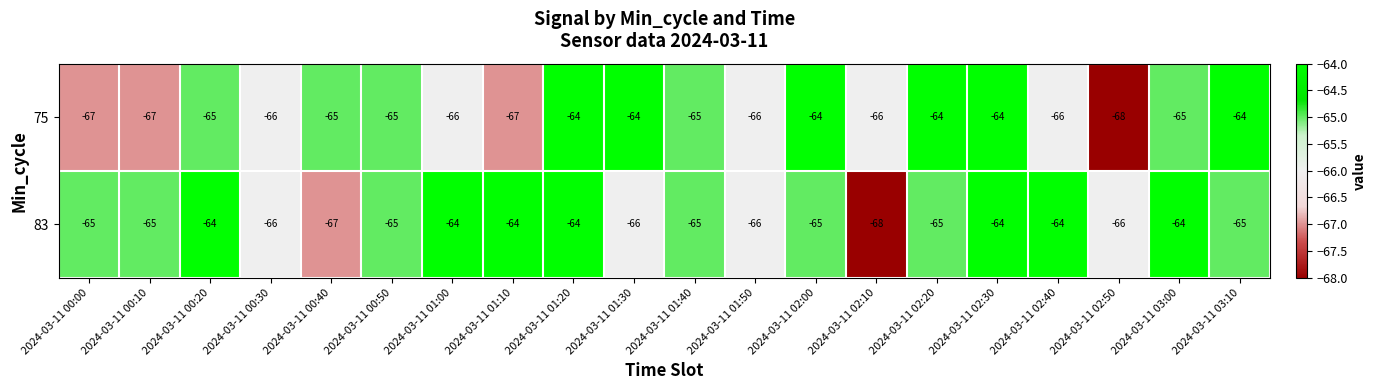

What is the highest value of the 83 series?

-64